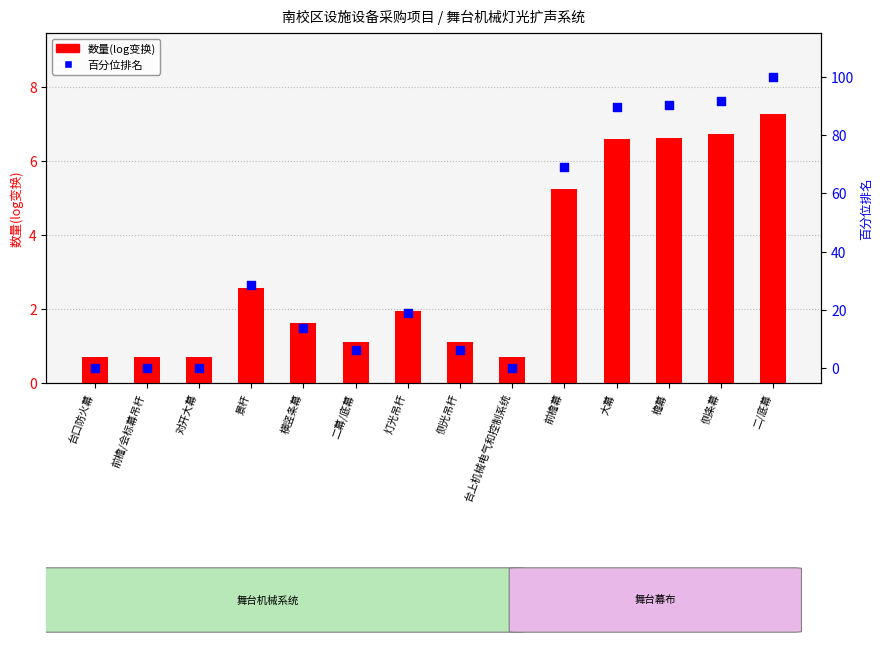

Which series contains the lowest Y value?

百分位排名